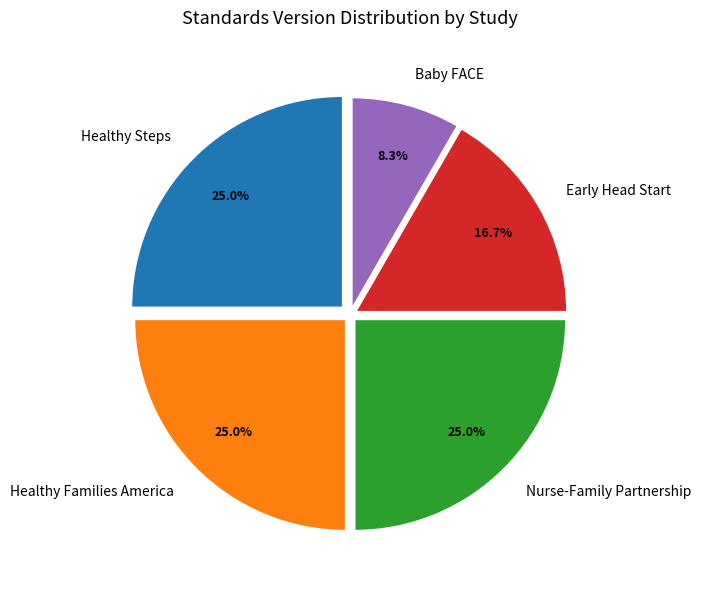

To the nearest percent, what is the difference between the largest and smallest slice percentages?

17%